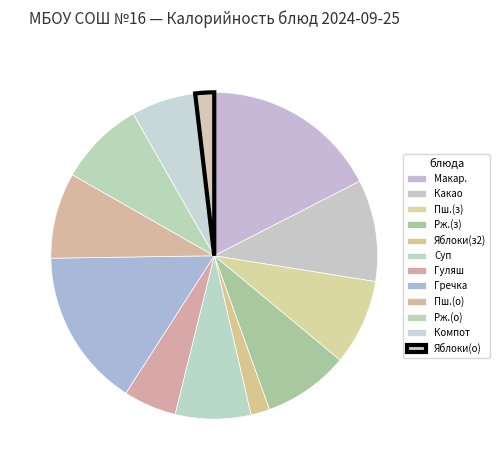

To the nearest percent, what is the average slice percentage?

8%